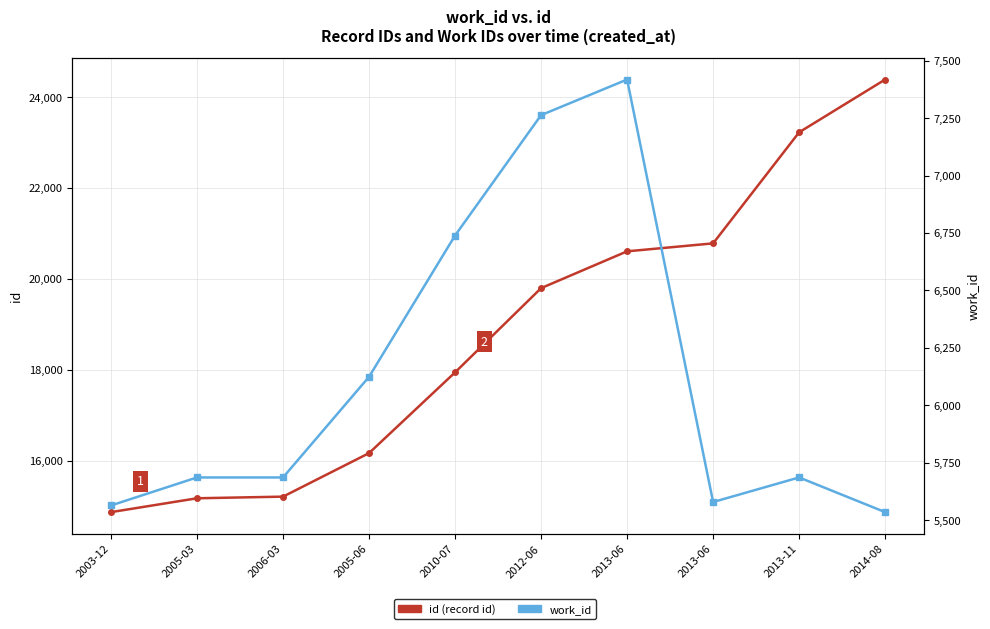

Which series has the largest range (max minus min)?

id (record id)